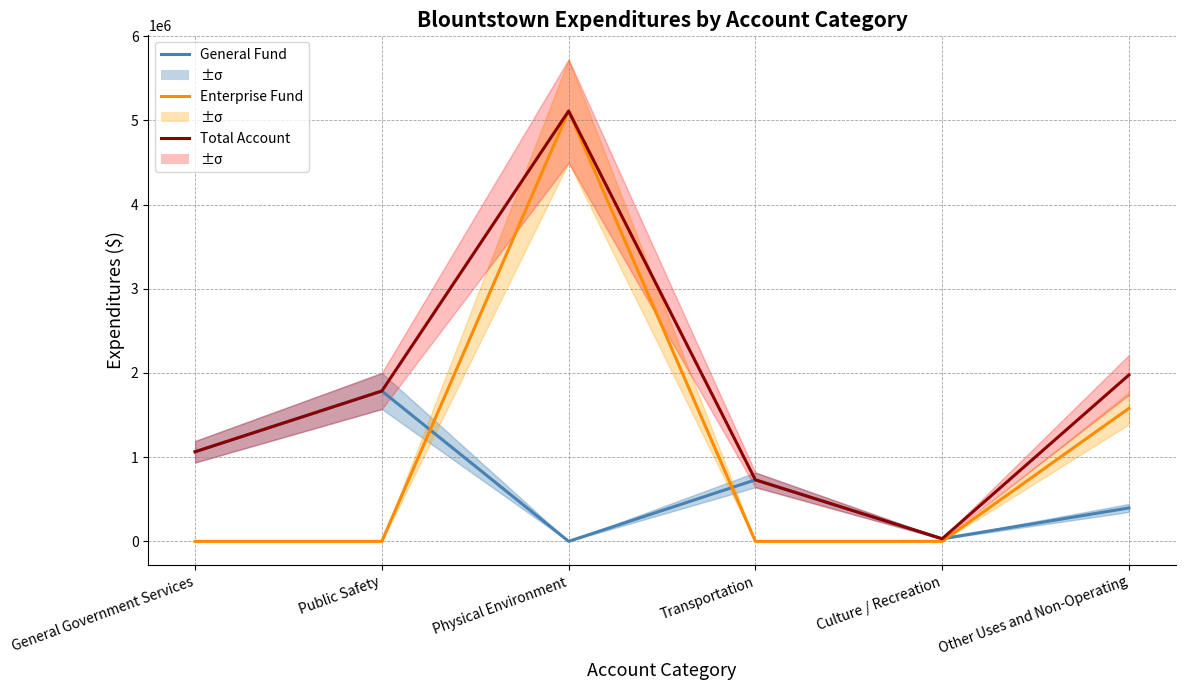

What is the spread (max minus min) of values at General Government Services?

1064054